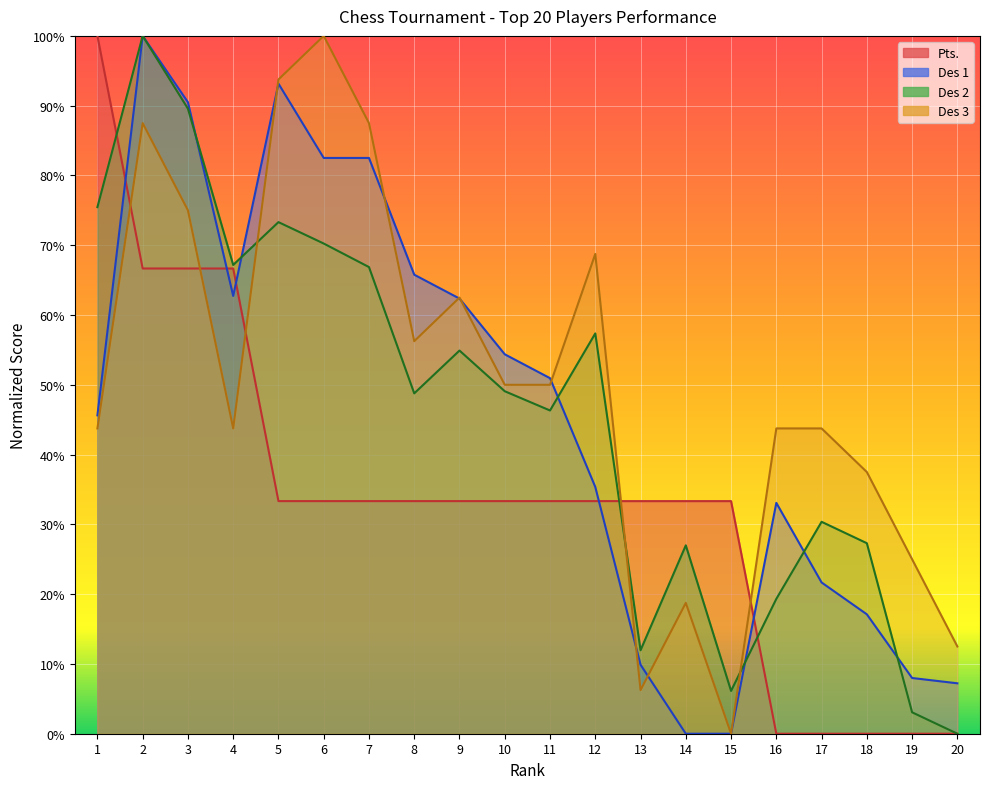

What is the value of the Des 1 point at the 8th from the left?

65.8